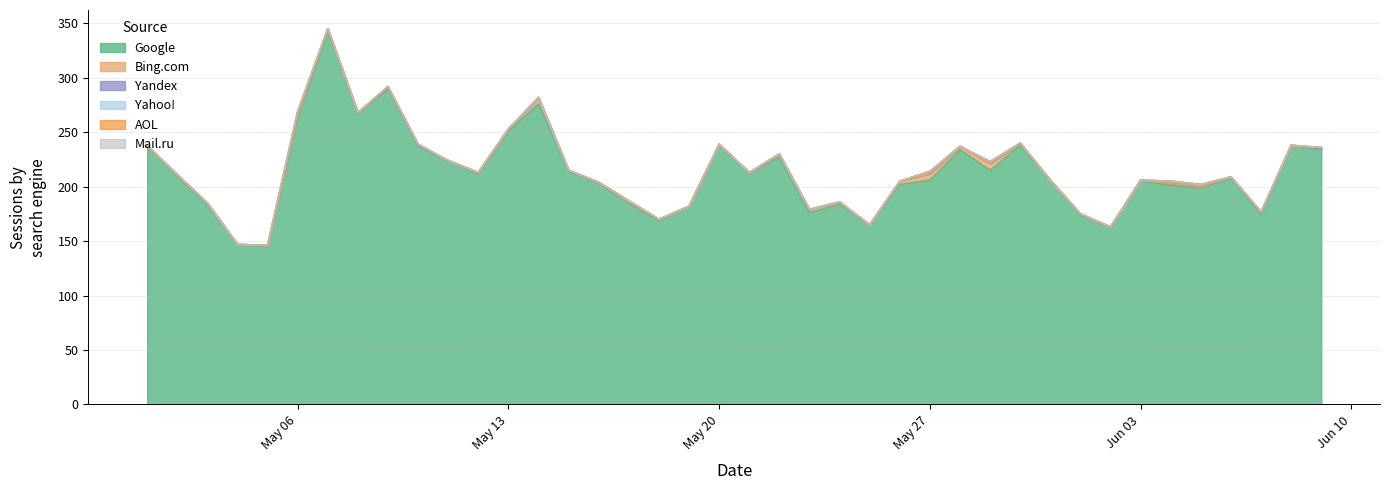

What is the difference between the maximum and minimum values in the Google series?

197